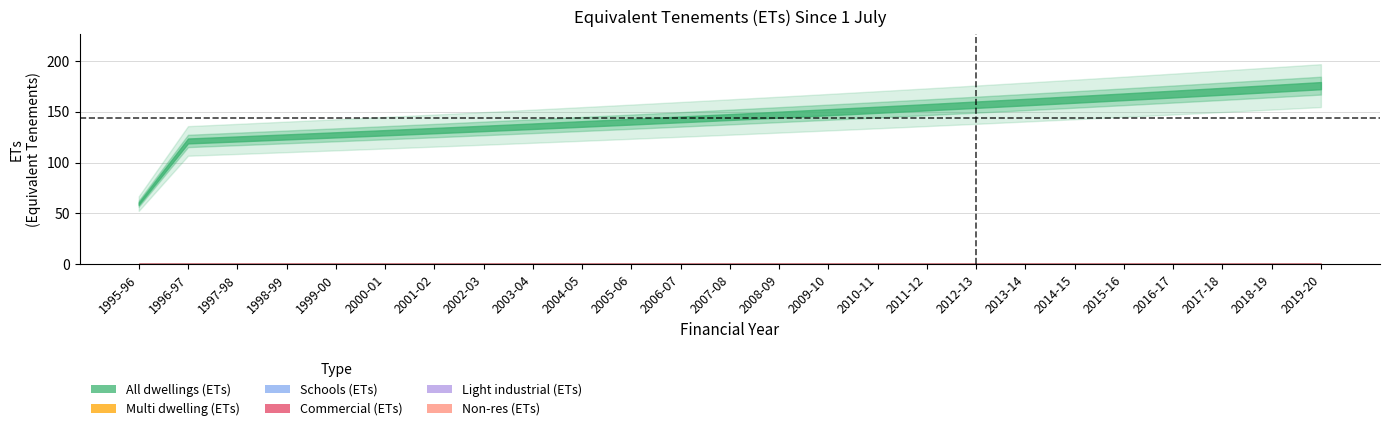

True or false: Light industrial (ETs) and All dwellings (ETs) cross at least once.

False